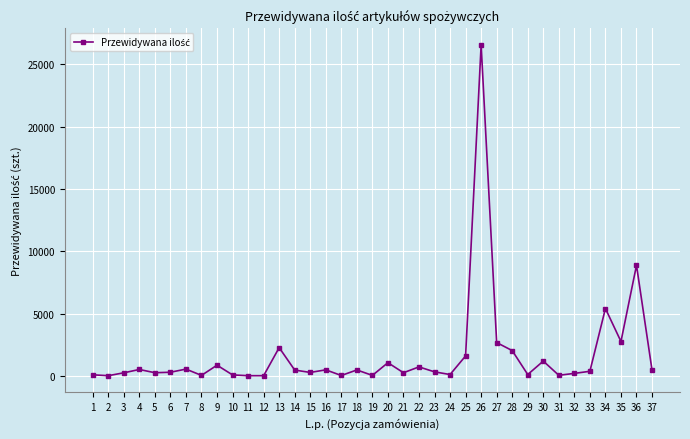

What is the sum of all values?

62176